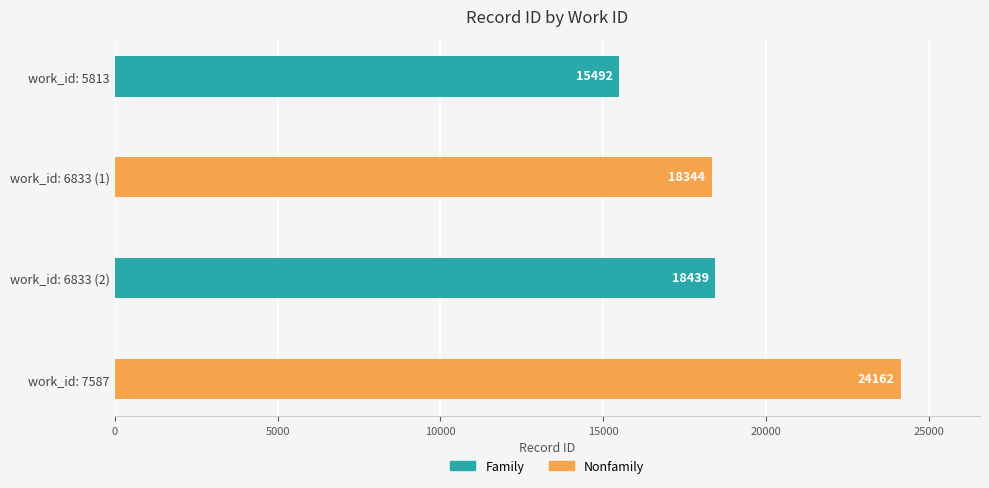

What is the sum of the Nonfamily values at work_id: 5813 and work_id: 6833 (2)?

42506